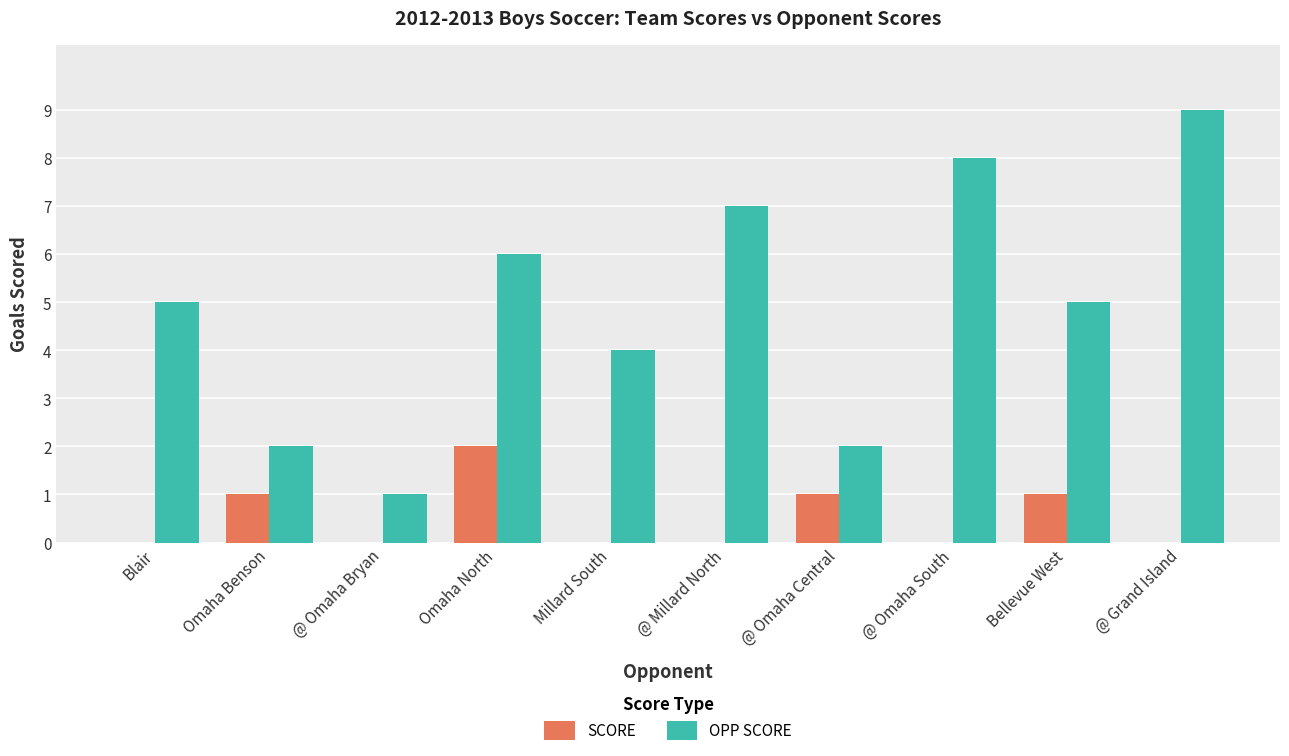

What is the difference between the SCORE values at Bellevue West and @ Grand Island?

1